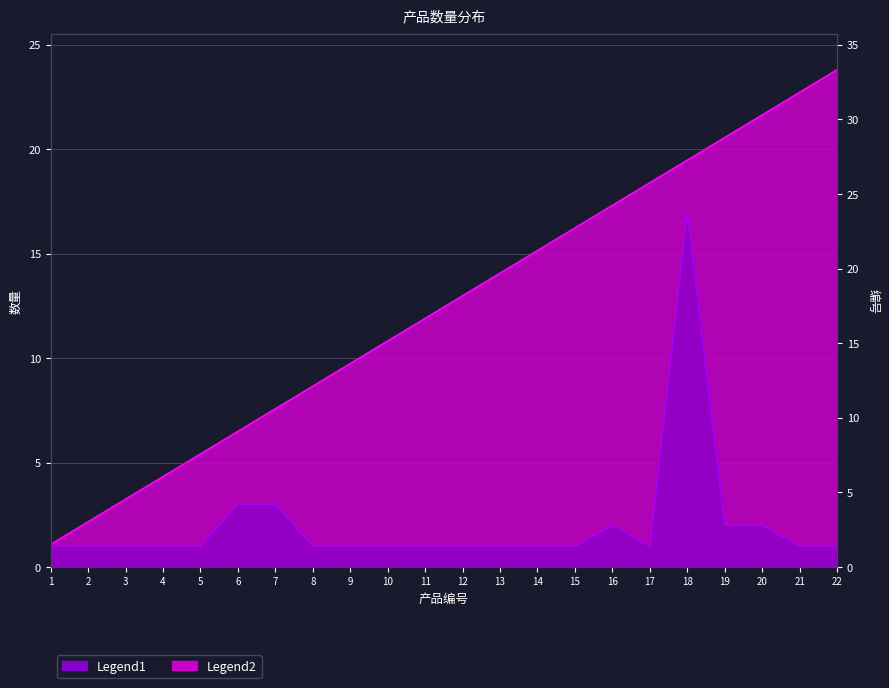

What is the difference between the second highest and second lowest values?

2